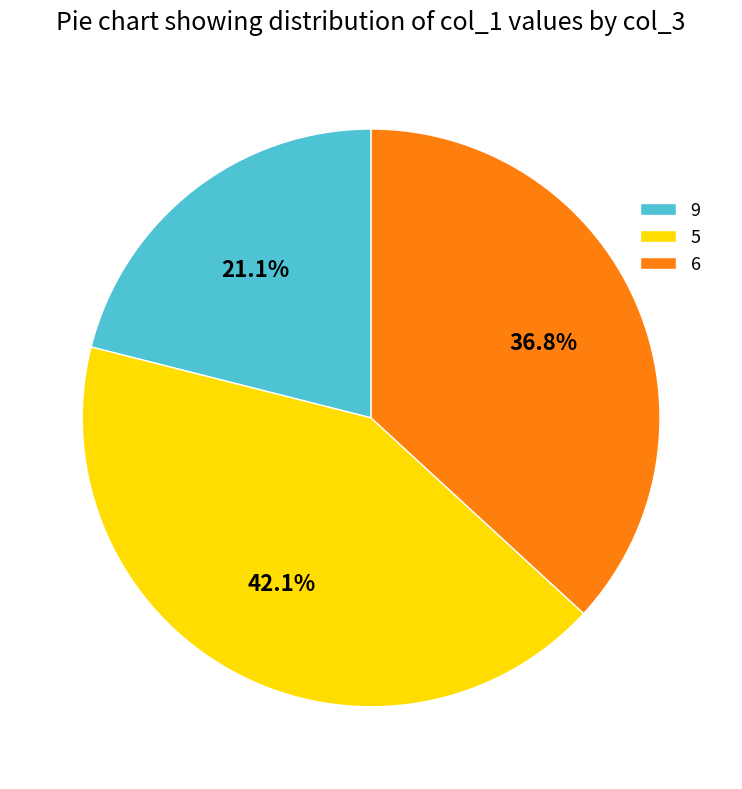

What is the largest slice in the pie chart?

5